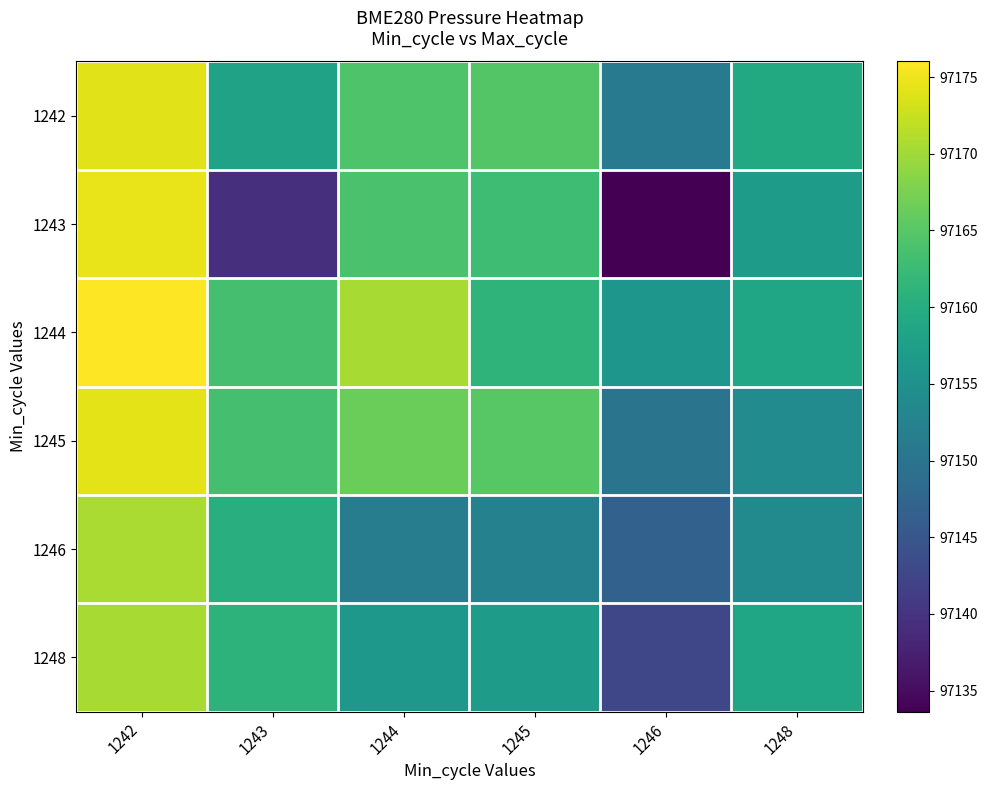

What is the total value across all series at 1245?

582962.9